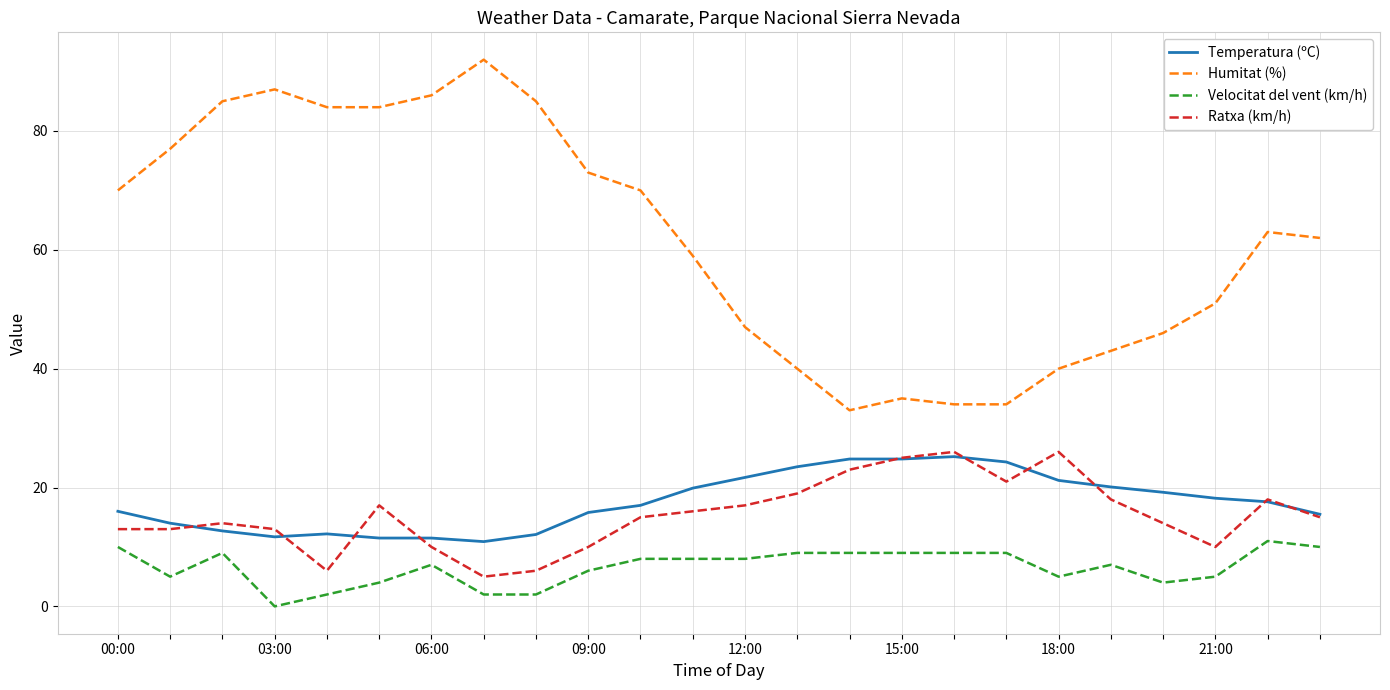

True or false: Velocitat del vent (km/h) and Humitat (%) cross at least once.

False